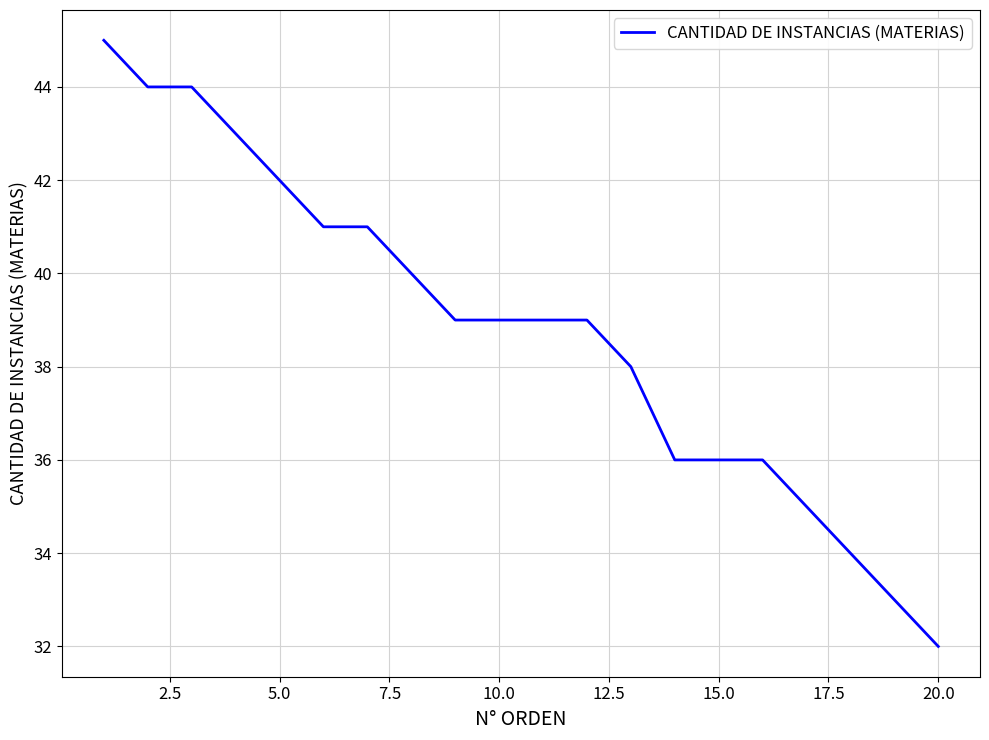

What is the difference between the maximum and minimum values?

13